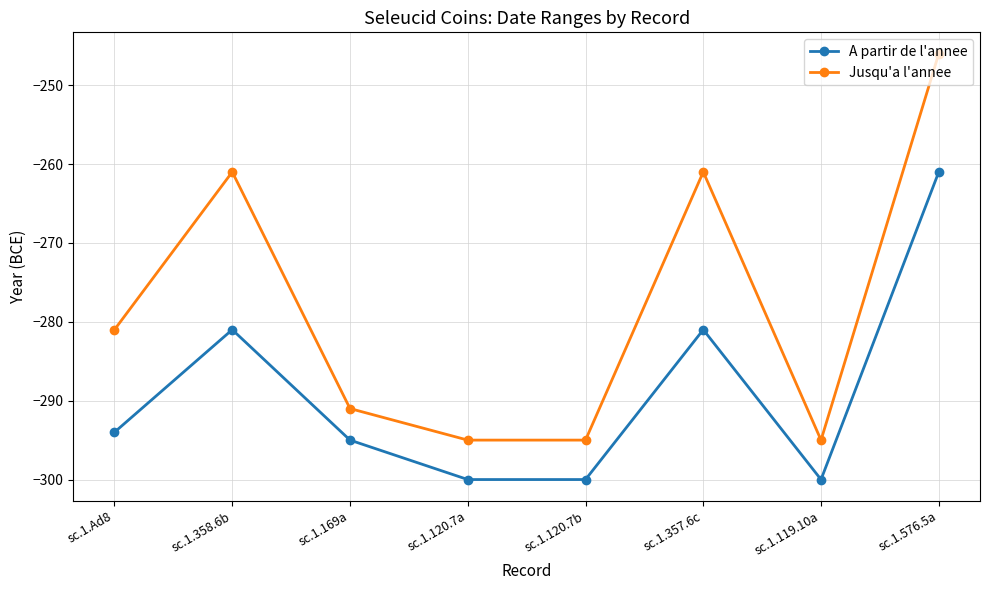

True or false: A partir de l'annee has a value of -281 at sc.1.357.6c.

True